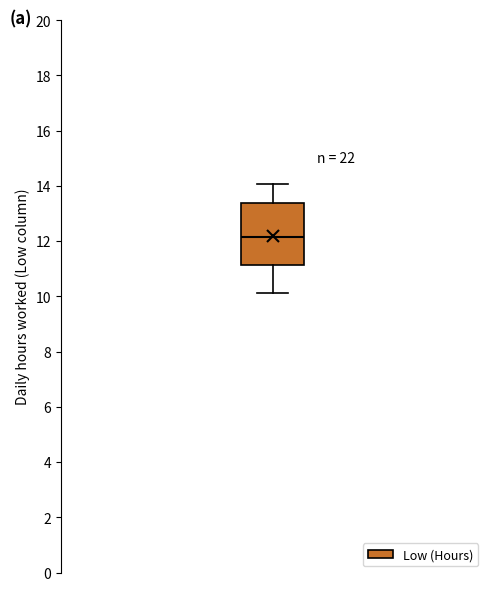

Where does the lower whisker of the box end on the y-axis? The values are not printed on the chart, so give them approximately, as read against the axis.

10.2